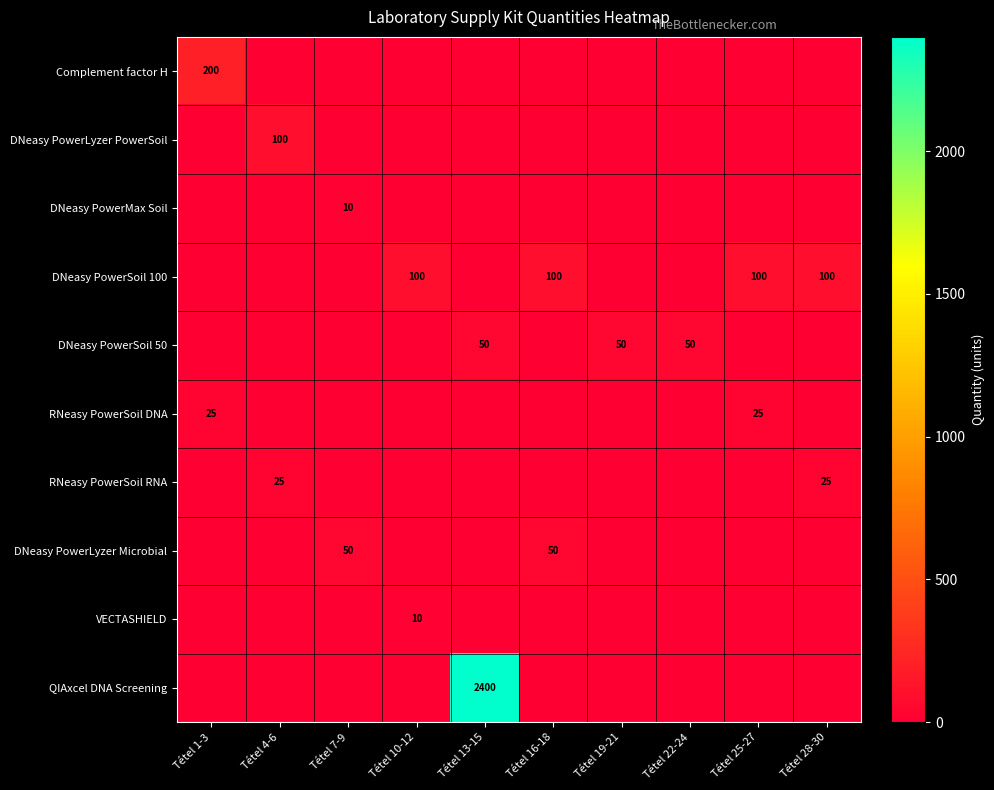

At which category does the chart reach its peak across all series?

Tétel 13-15